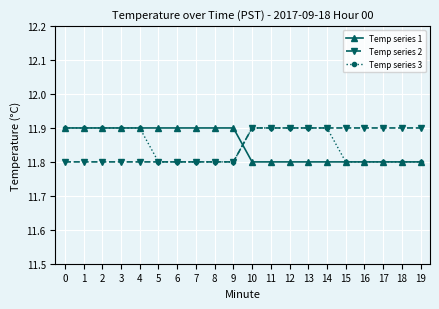

How many distinct data groups are displayed?

3